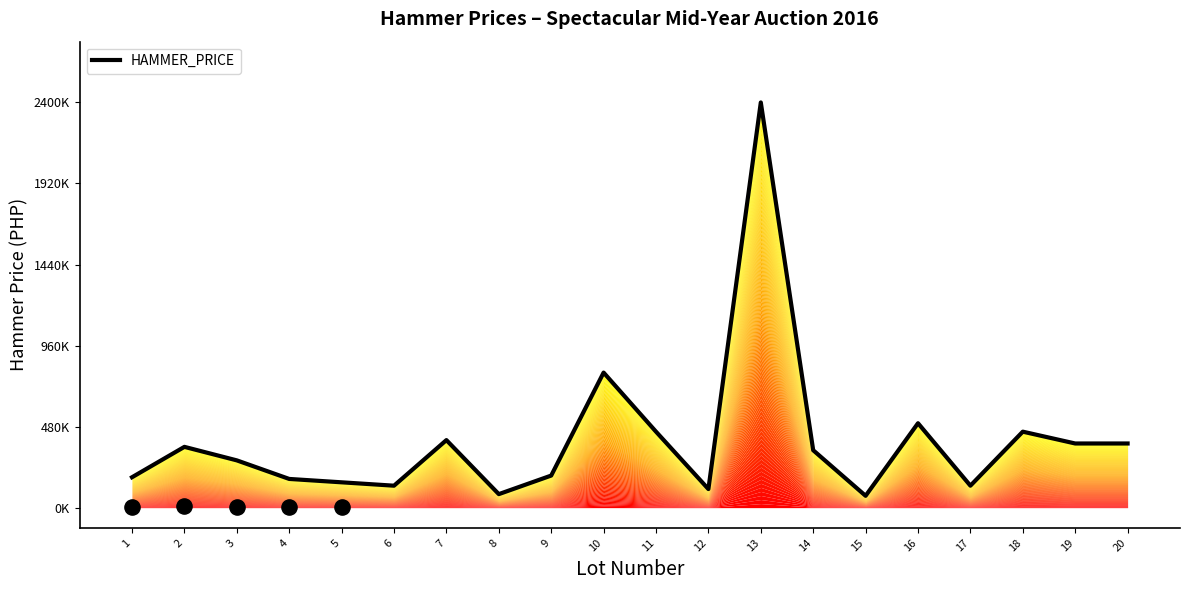

Which has a higher value, 8 or 16?

16